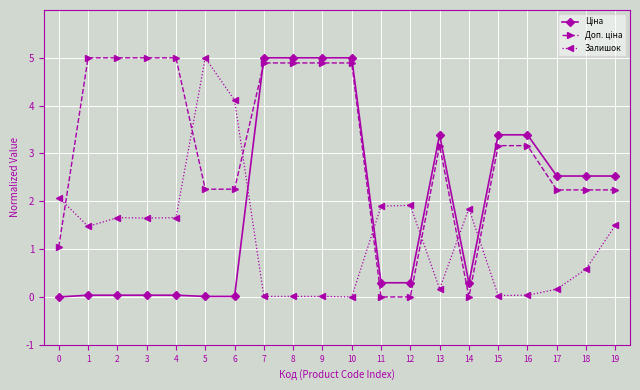

What is the maximum value shown in the chart?

5.0